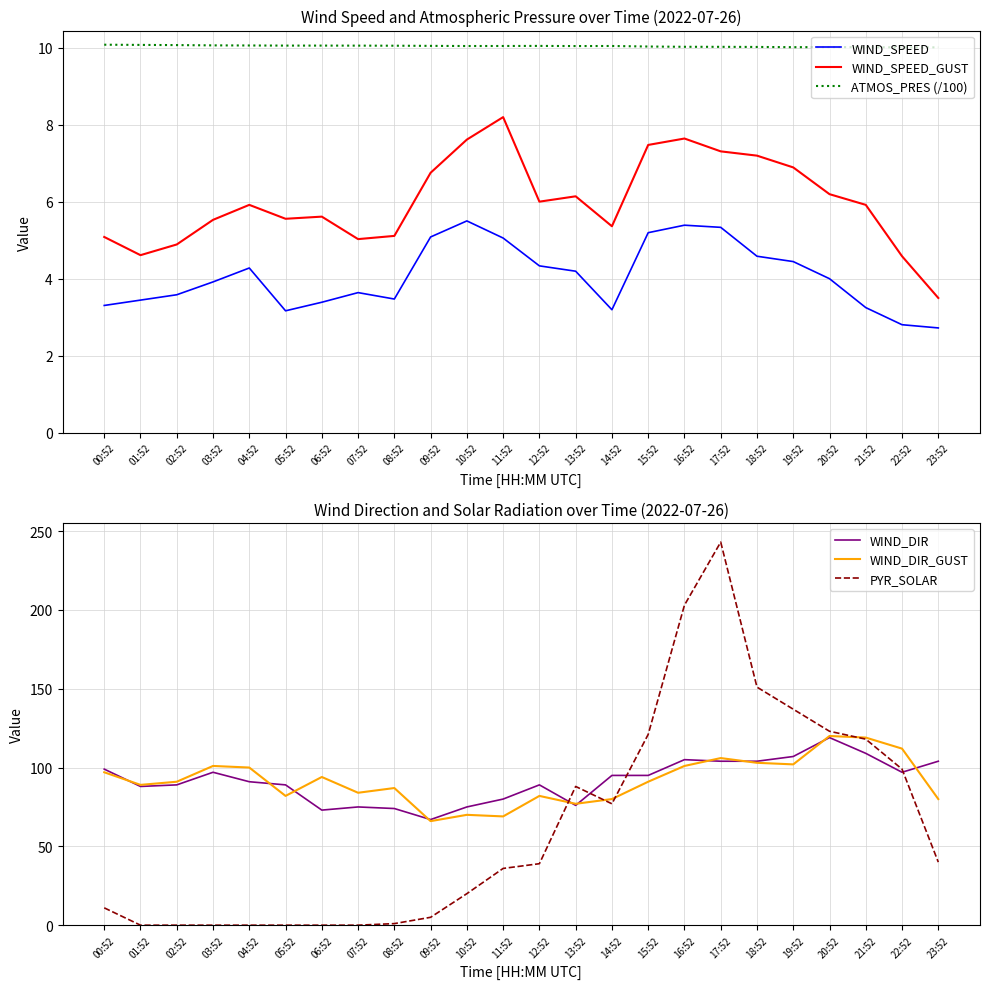

What is the difference between the highest and lowest values at 04:52?

100.0